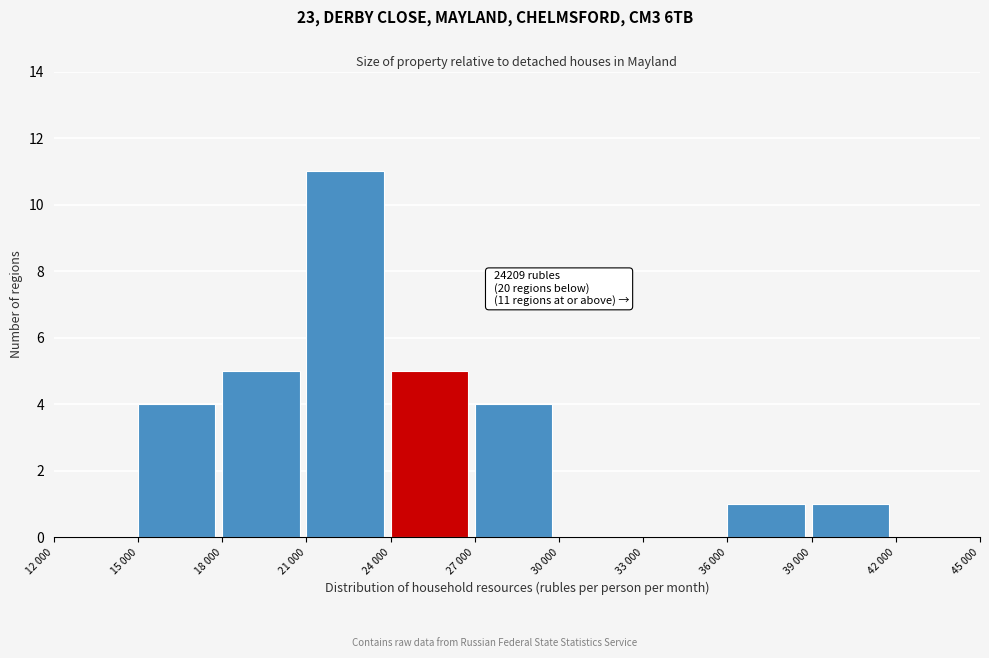

Reading left to right, extract all data points from this chart.

12 000=0	15 000=4	18 000=5	21 000=11	24 000=5	27 000=4	30 000=0	33 000=0	36 000=1	39 000=1	42 000=0